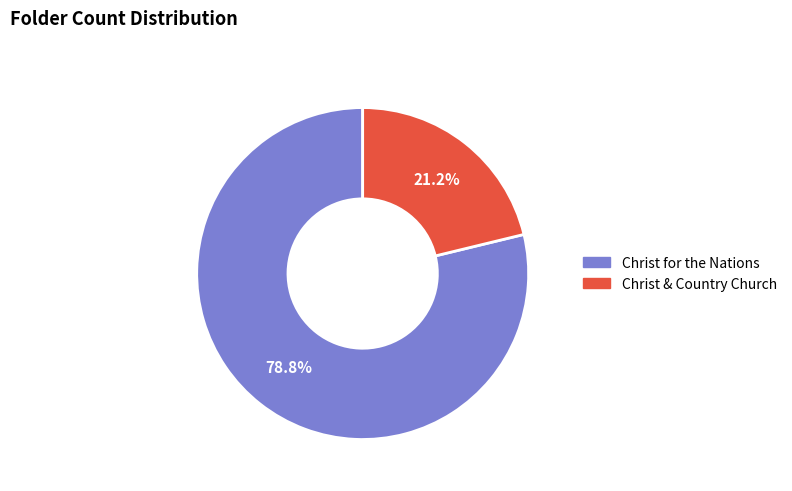

Approximately how many times larger is the value at Christ for the Nations compared to Christ & Country Church?

3.7